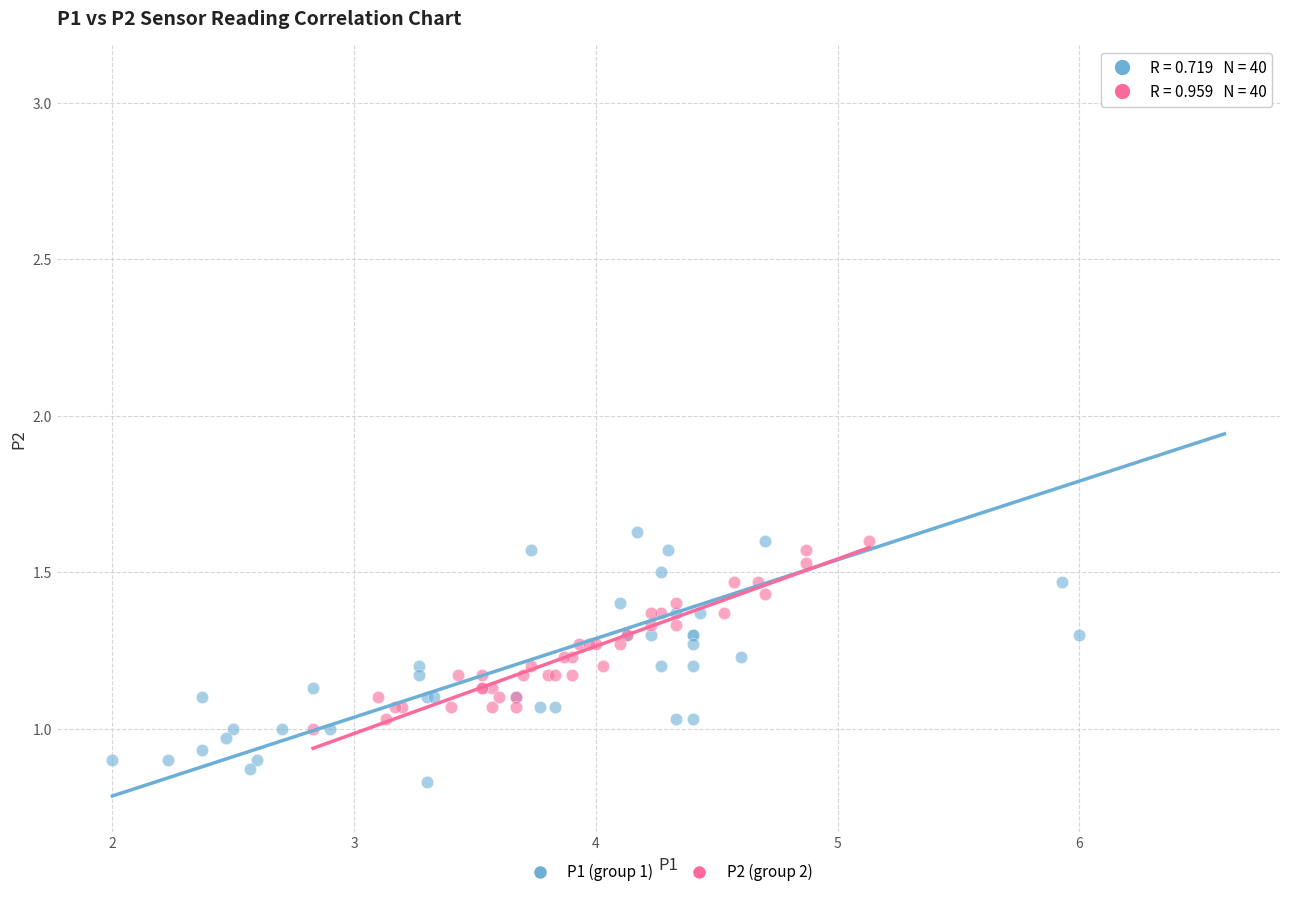

Which series contains the lowest Y value?

P1 (group 1)